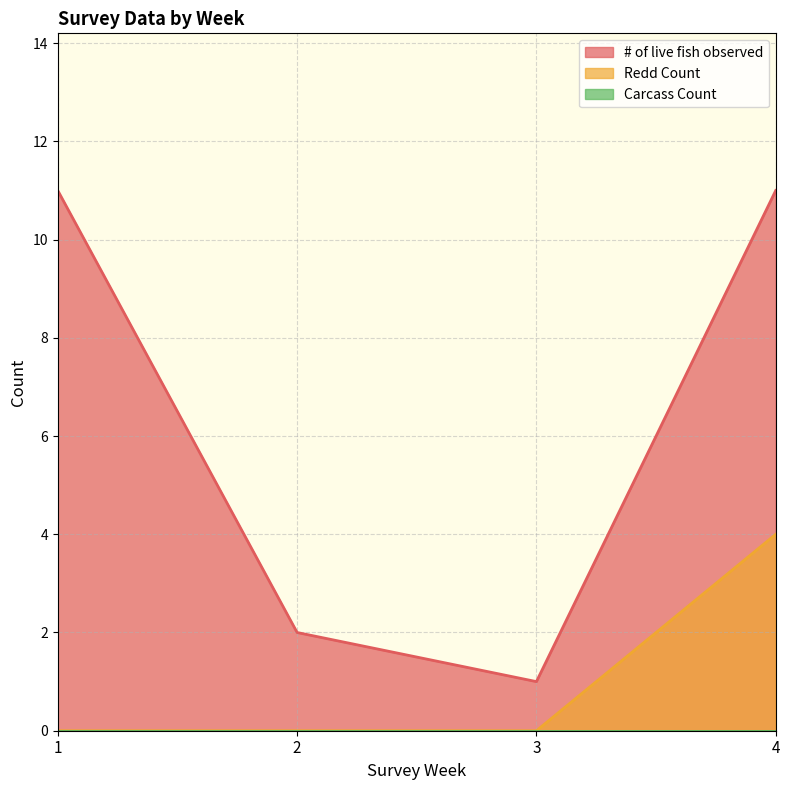

Between 3 and 4, which series saw the biggest shift?

# of live fish observed